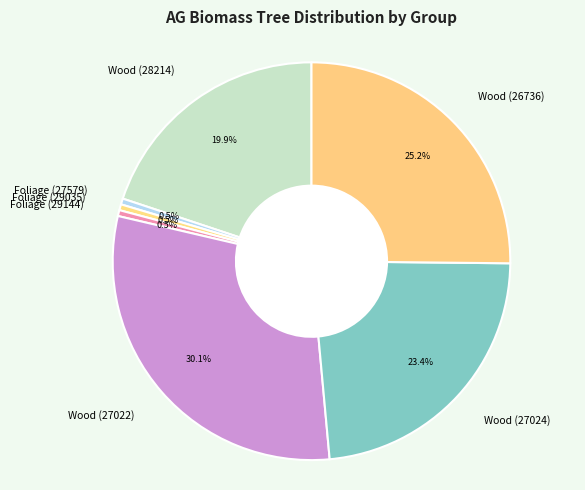

To the nearest percent, what percentage of the pie is Wood (26736)?

25%